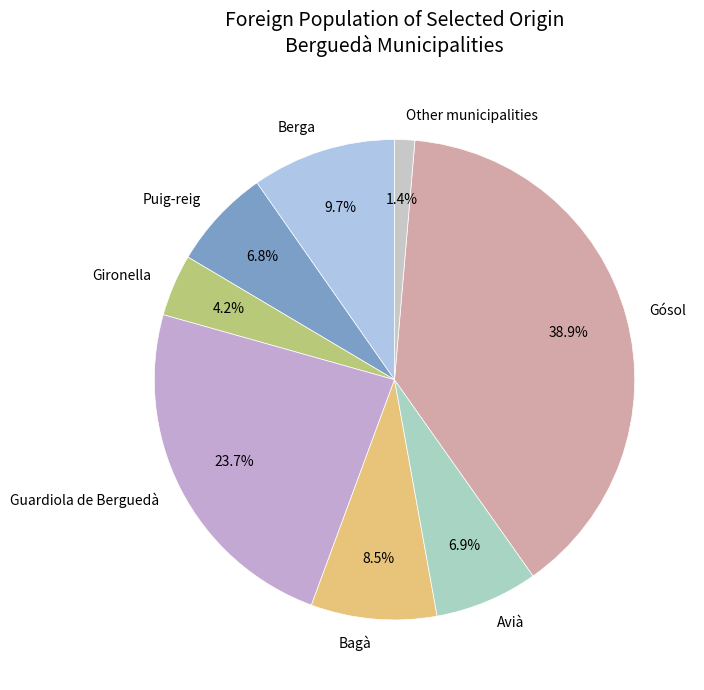

To the nearest percent, what percentage of the pie is Puig-reig?

7%